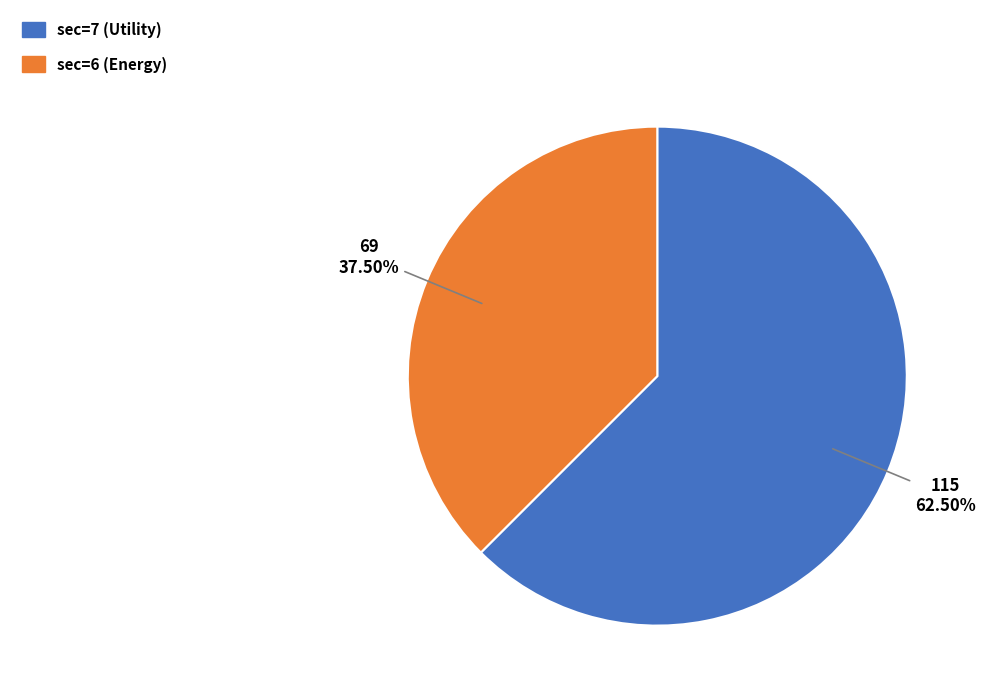

Count the number of slices in the pie.

2